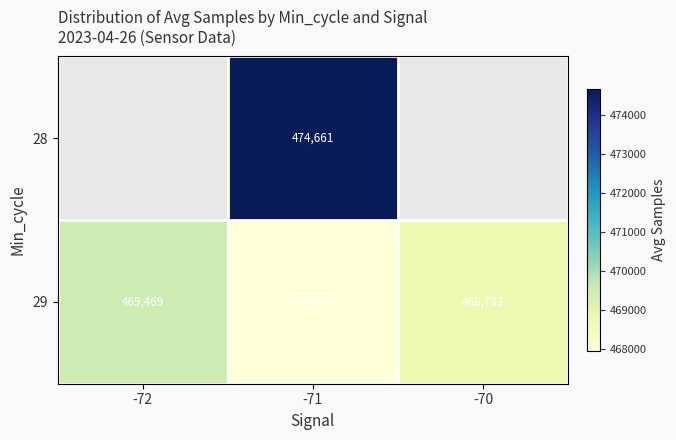

Is it true that 29 equals 187801 at -70?

False